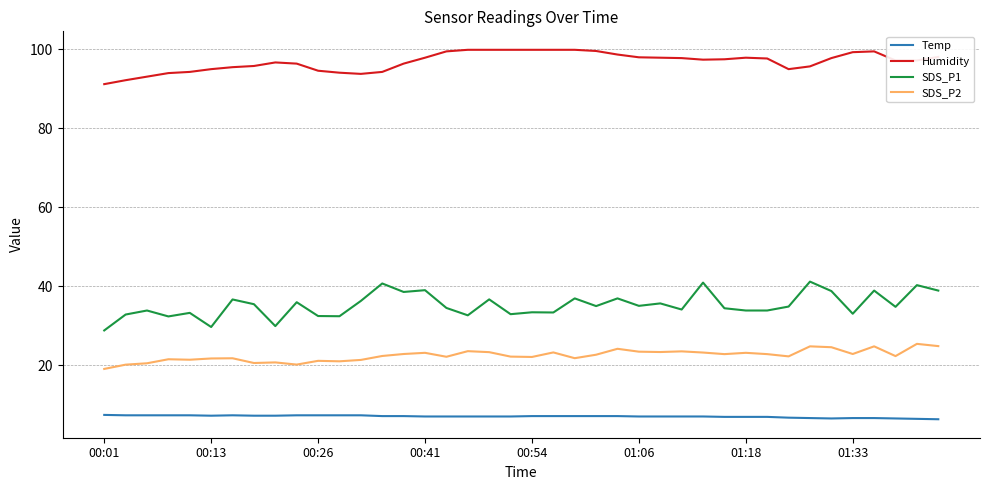

Rank the series by their maximum value, from highest to lowest.

Humidity, SDS_P1, SDS_P2, Temp